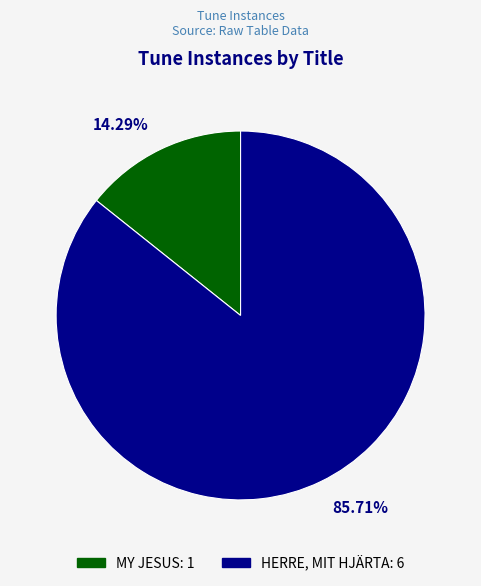

To the nearest percent, what is the difference between the largest and smallest slice percentages?

71%